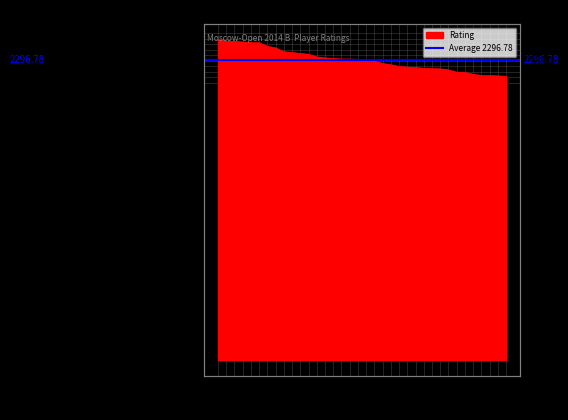

Which has a higher value, 27 or 5?

5